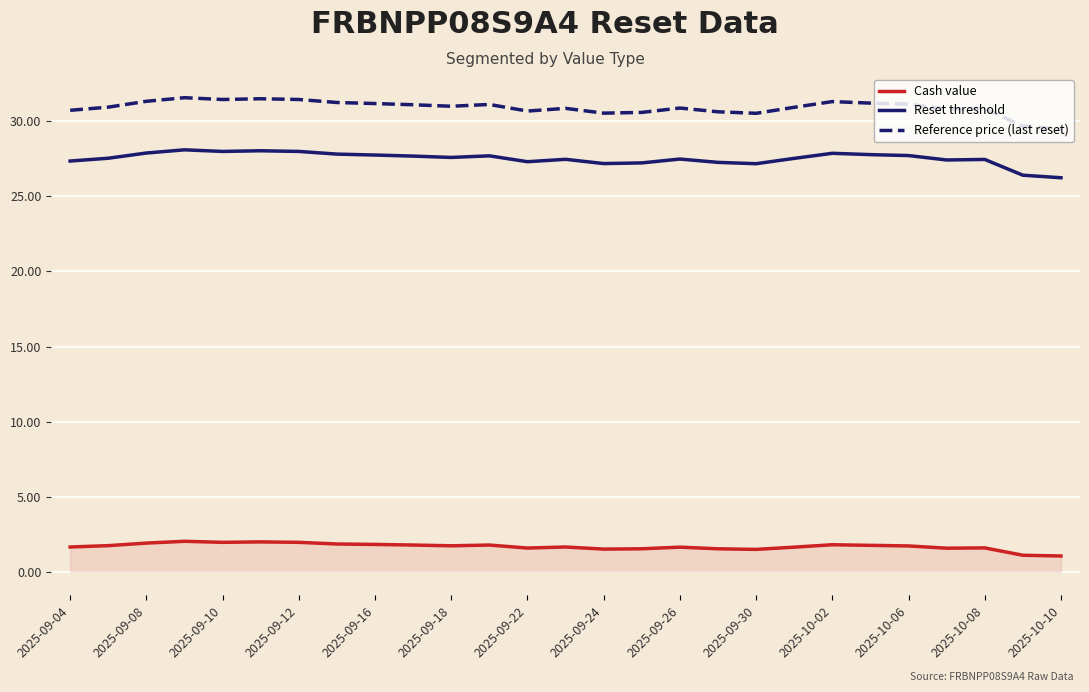

Rank the series by their maximum value, from lowest to highest.

Cash value, Reset threshold, Reference price (last reset)